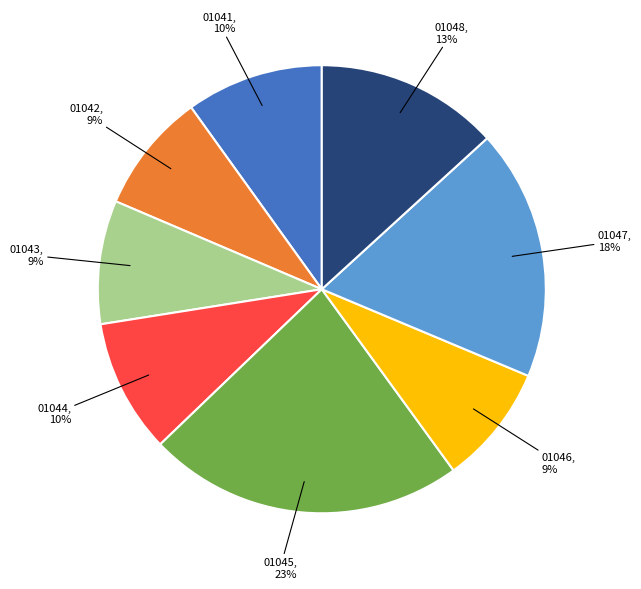

Does 01047 account for over 50% of the chart?

No